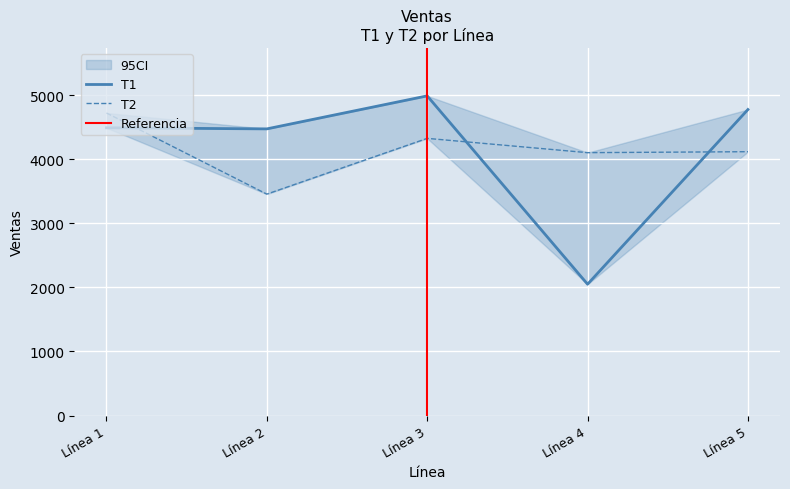

How many values in the T2 series are below 4117?

2